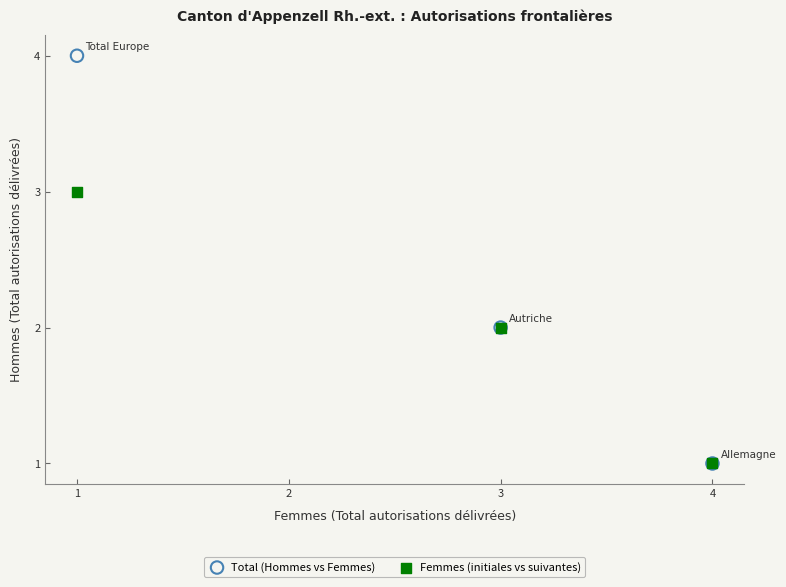

Which series has the largest Y range (max minus min)?

Total (Hommes vs Femmes)